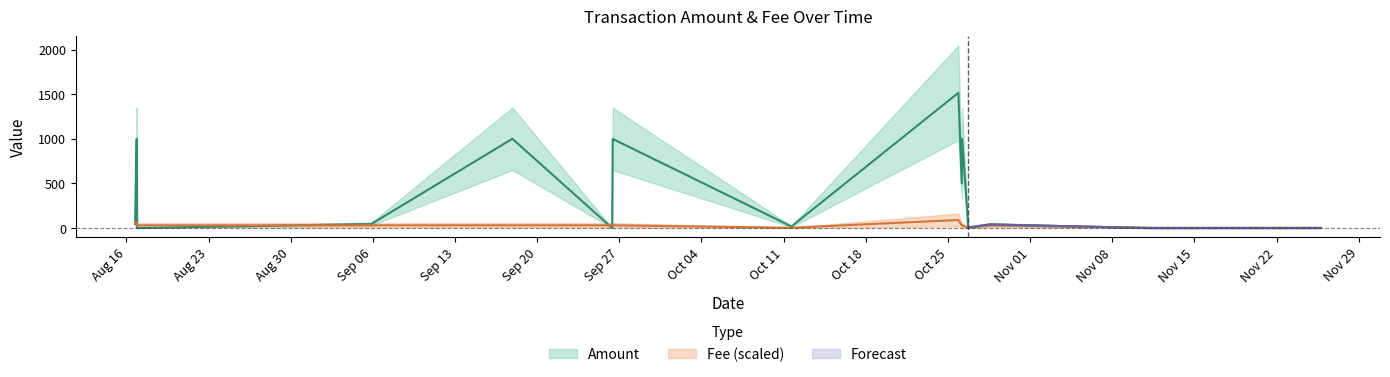

At how many categories does at least one series exceed 285?

7